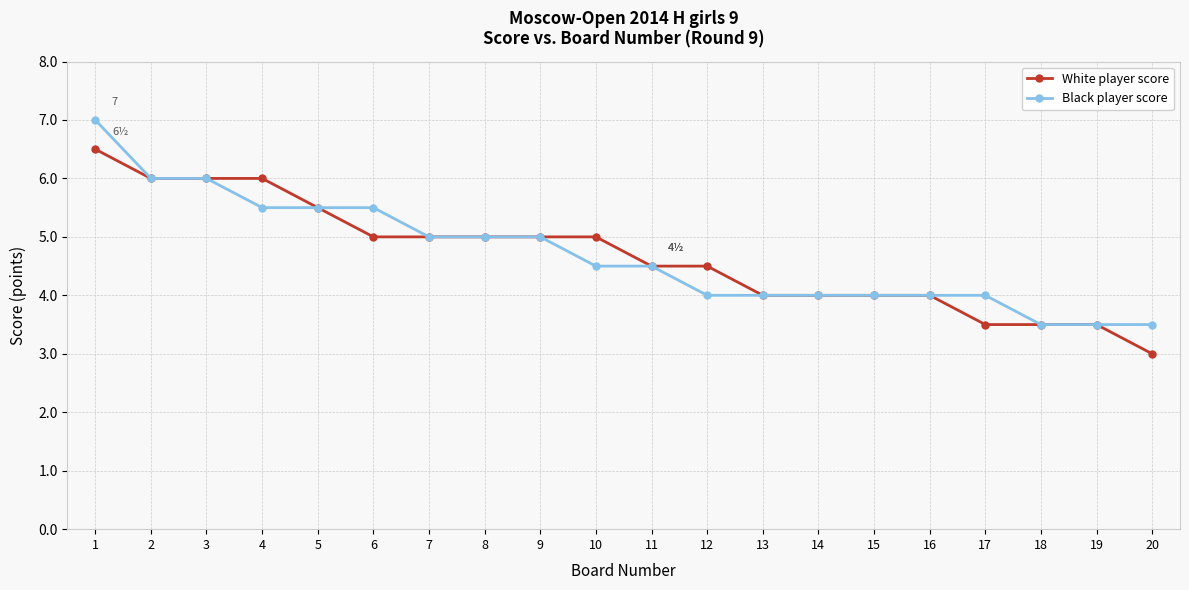

What is the approximate value of White player score at 17?

3.5